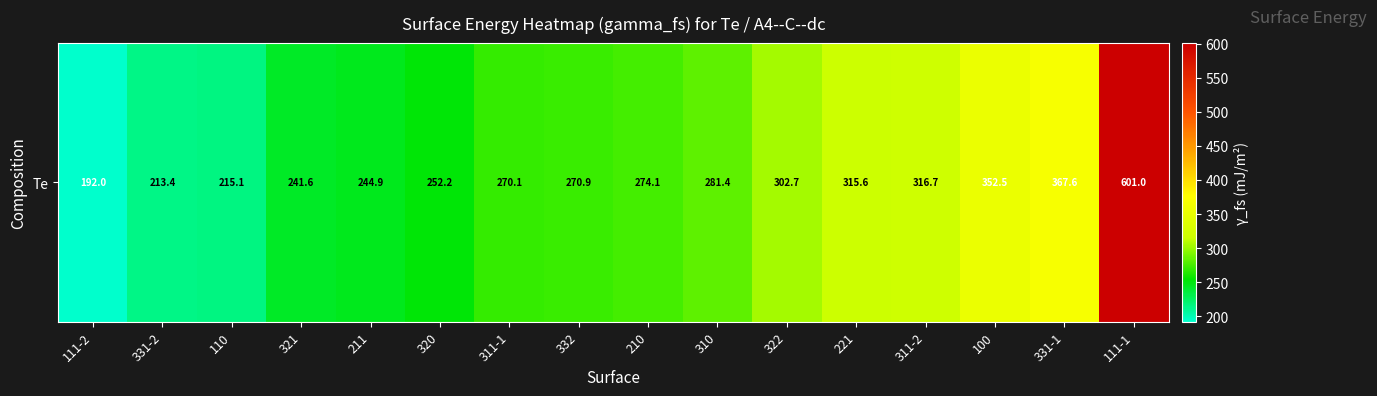

Which has a higher value, 110 or 321?

321